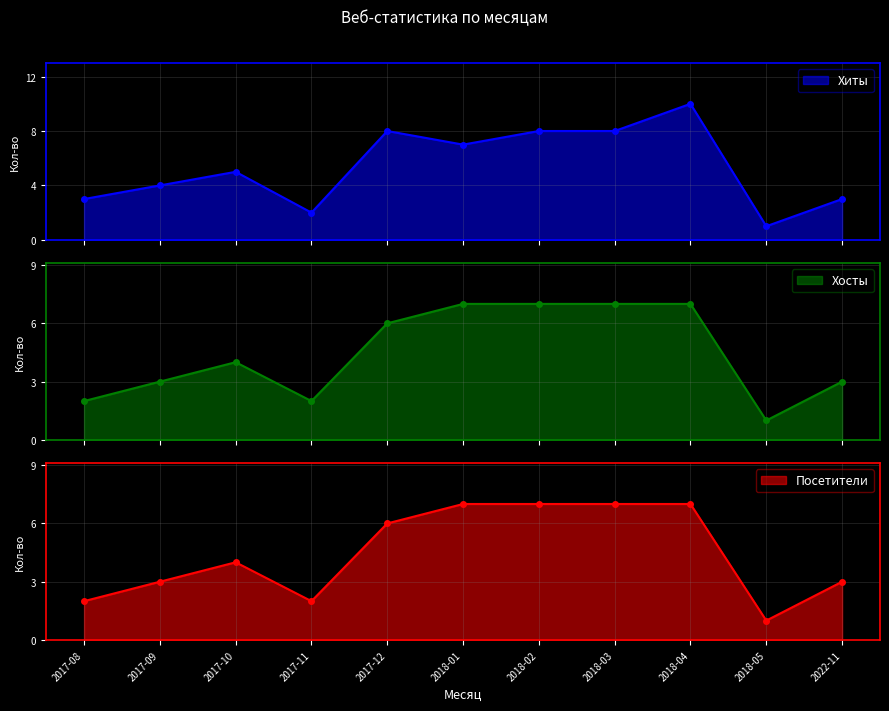

Reading left to right, what are all the values shown in this chart?

Хиты: 3	4	5	2	8	7	8	8	10	1	3
Хосты: 2	3	4	2	6	7	7	7	7	1	3
Посетители: 2	3	4	2	6	7	7	7	7	1	3